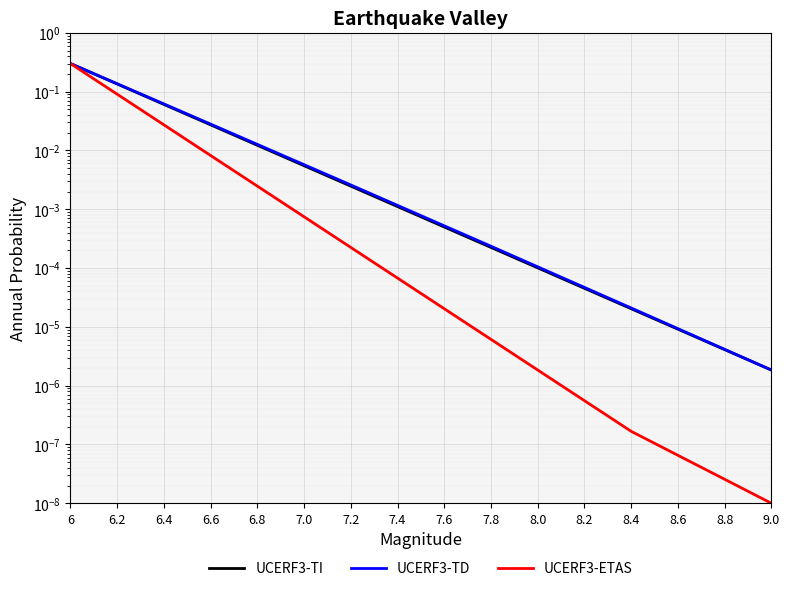

How many lines are shown in the chart?

3